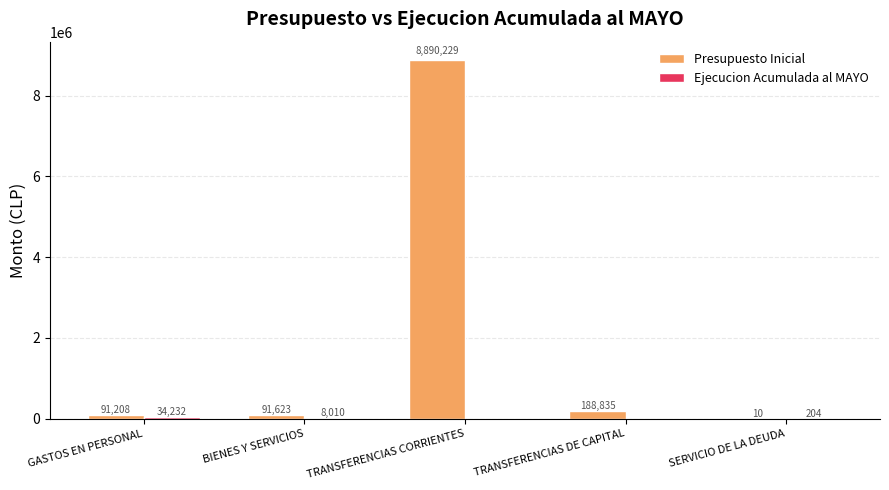

Which series has the largest total across all categories?

Presupuesto Inicial